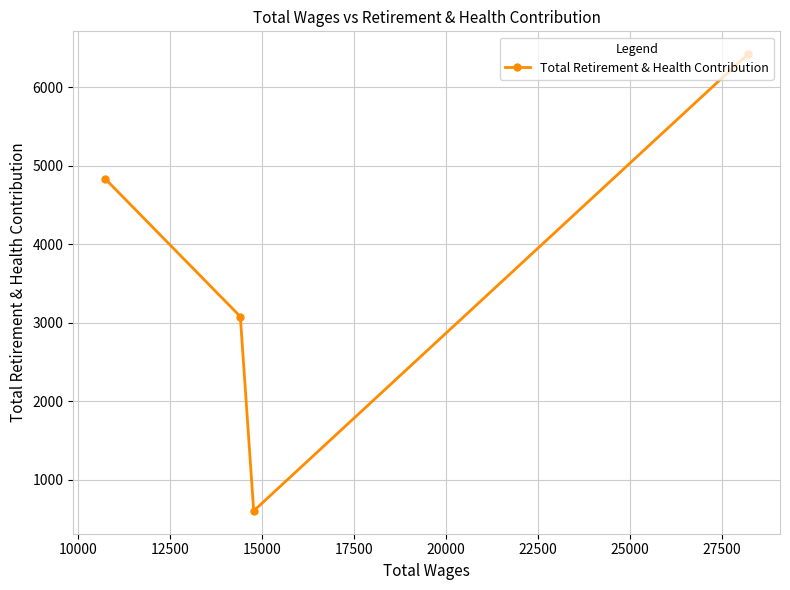

How many values are below 4832?

2